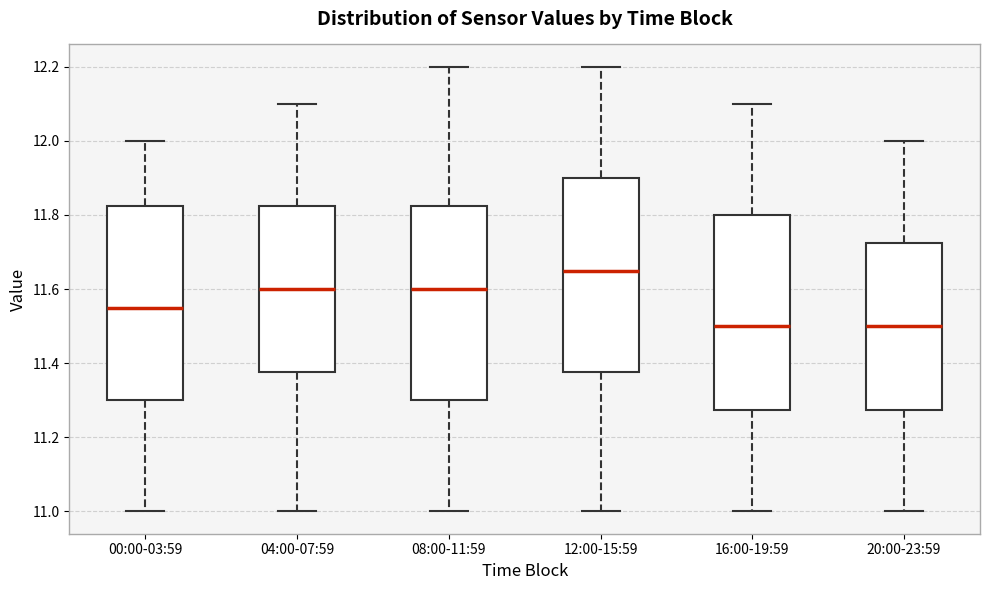

Reading left to right, transcribe this box plot: for each box, give where its median line is, the range the box spans, and where its two whiskers end, as read against the y-axis. The values are not printed on the chart, so give them approximately, as read against the axis.

00:00-03:59: median 11.56, box 11.30 to 11.82, whiskers 11.00 to 12.00
04:00-07:59: median 11.60, box 11.38 to 11.82, whiskers 11.00 to 12.10
08:00-11:59: median 11.60, box 11.30 to 11.82, whiskers 11.00 to 12.20
12:00-15:59: median 11.66, box 11.38 to 11.90, whiskers 11.00 to 12.20
16:00-19:59: median 11.50, box 11.28 to 11.80, whiskers 11.00 to 12.10
20:00-23:59: median 11.50, box 11.28 to 11.72, whiskers 11.00 to 12.00